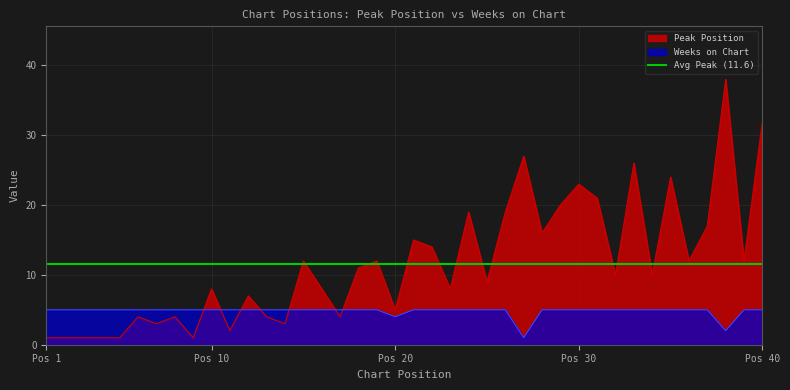

Rank the series by their average value, from lowest to highest.

Weeks on Chart, Peak Position